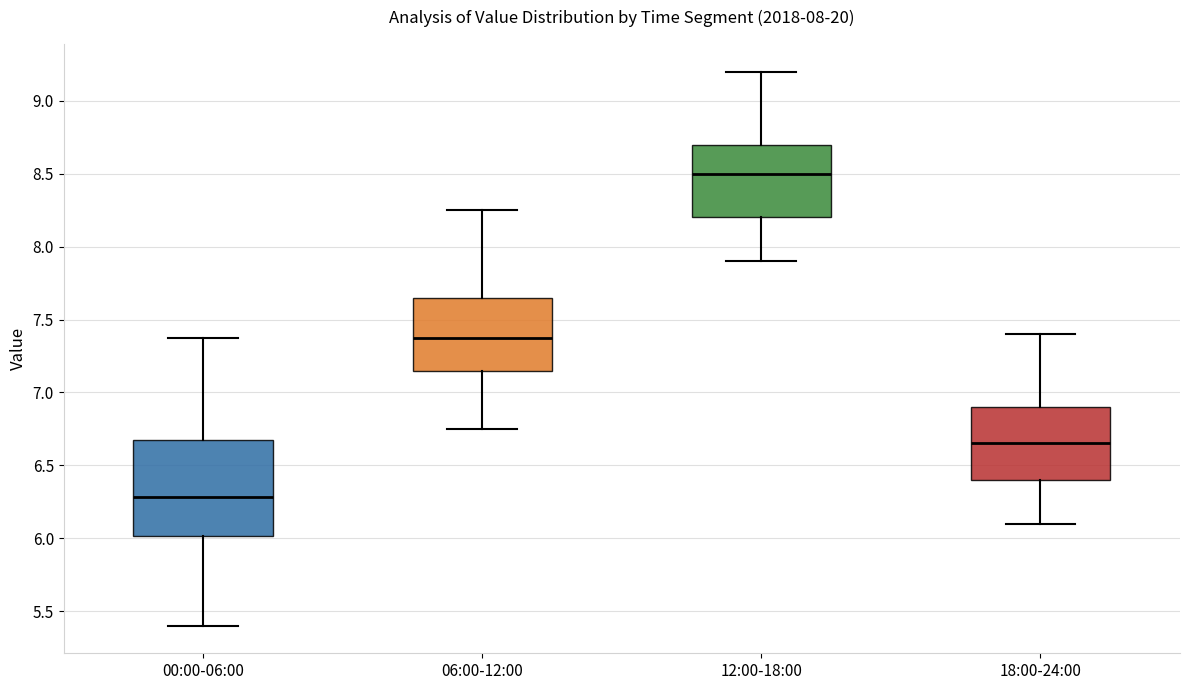

Which box has the highest median line?

12:00-18:00